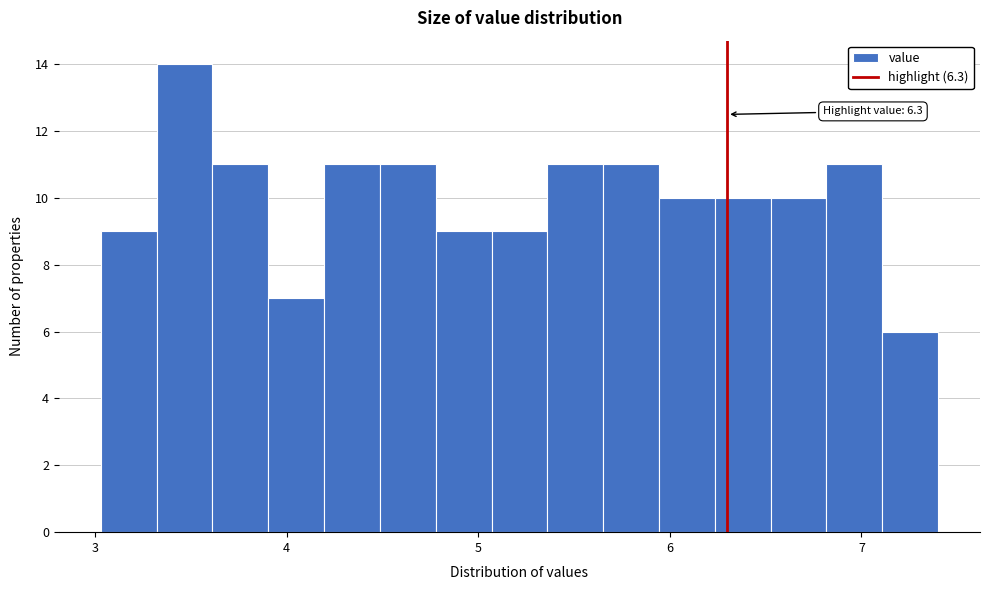

Around what value on the x-axis is the tallest bar? Give the approximate position of its centre, as read against the axis.

3.5